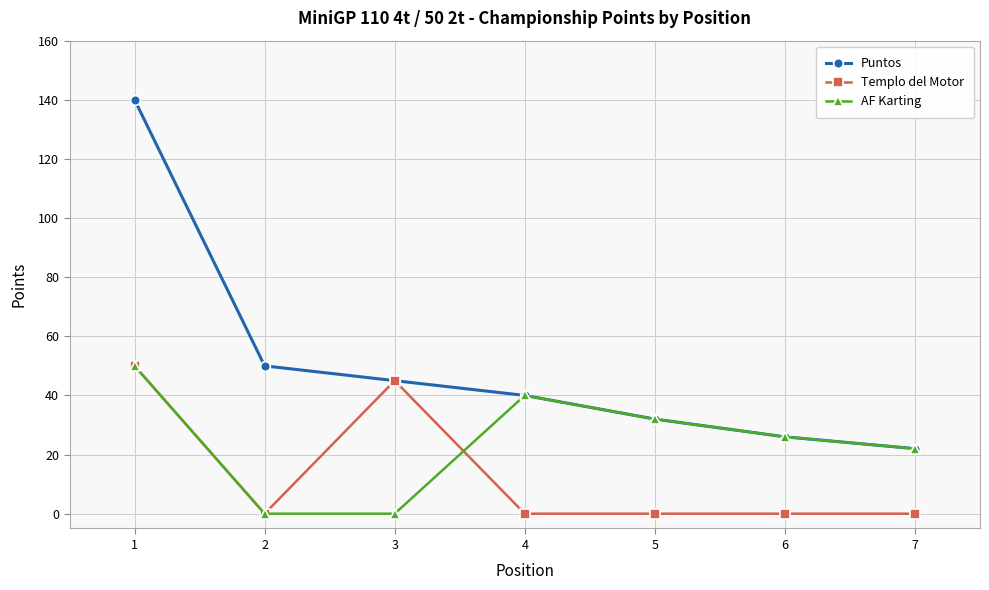

True or false: Puntos has more than 2 points higher than both neighbors.

False